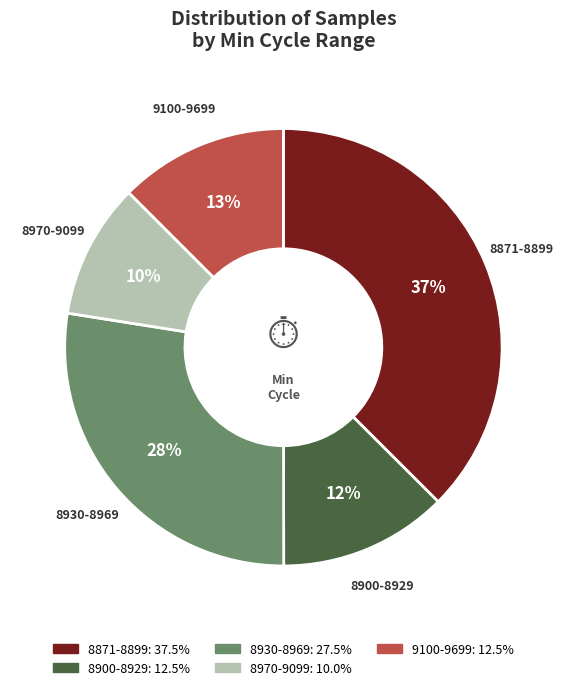

Is there a majority slice in this chart?

No